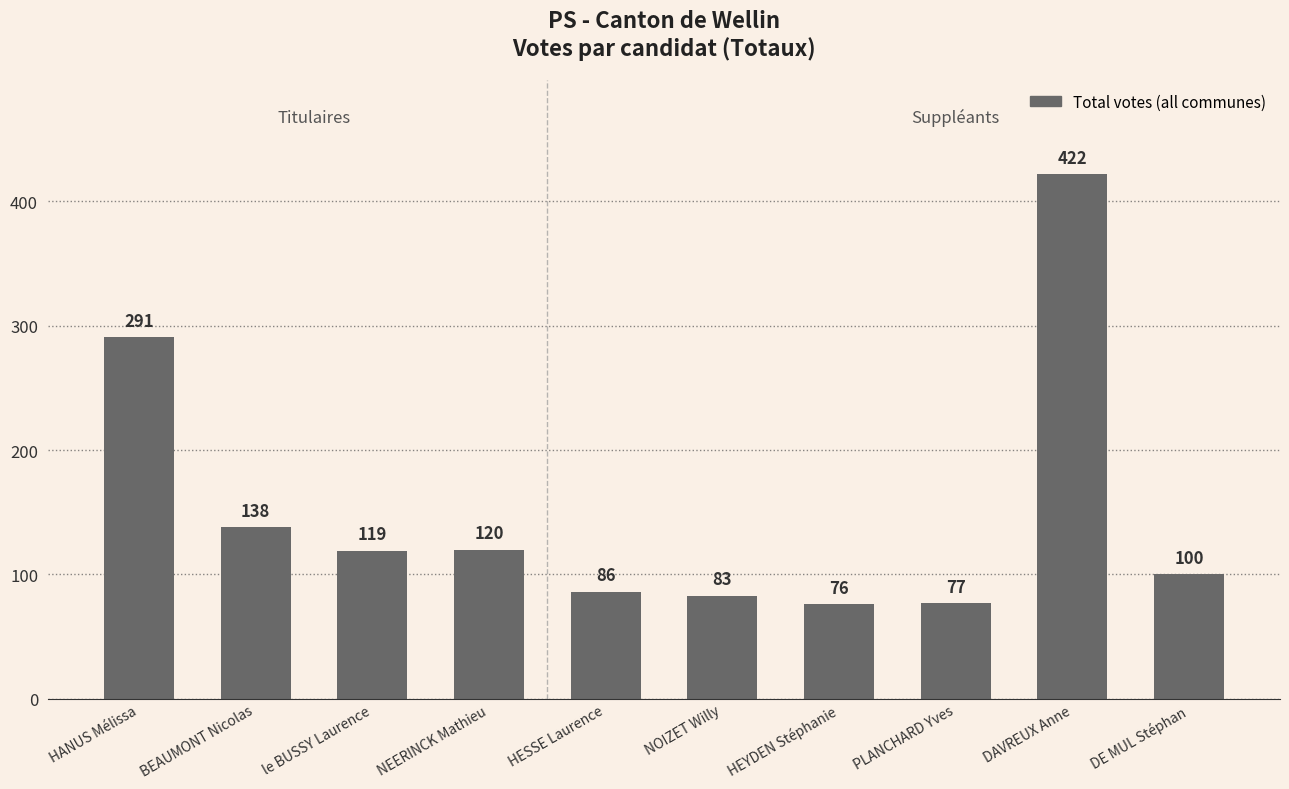

Reading left to right, transcribe all the data shown in this chart.

291	138	119	120	86	83	76	77	422	100